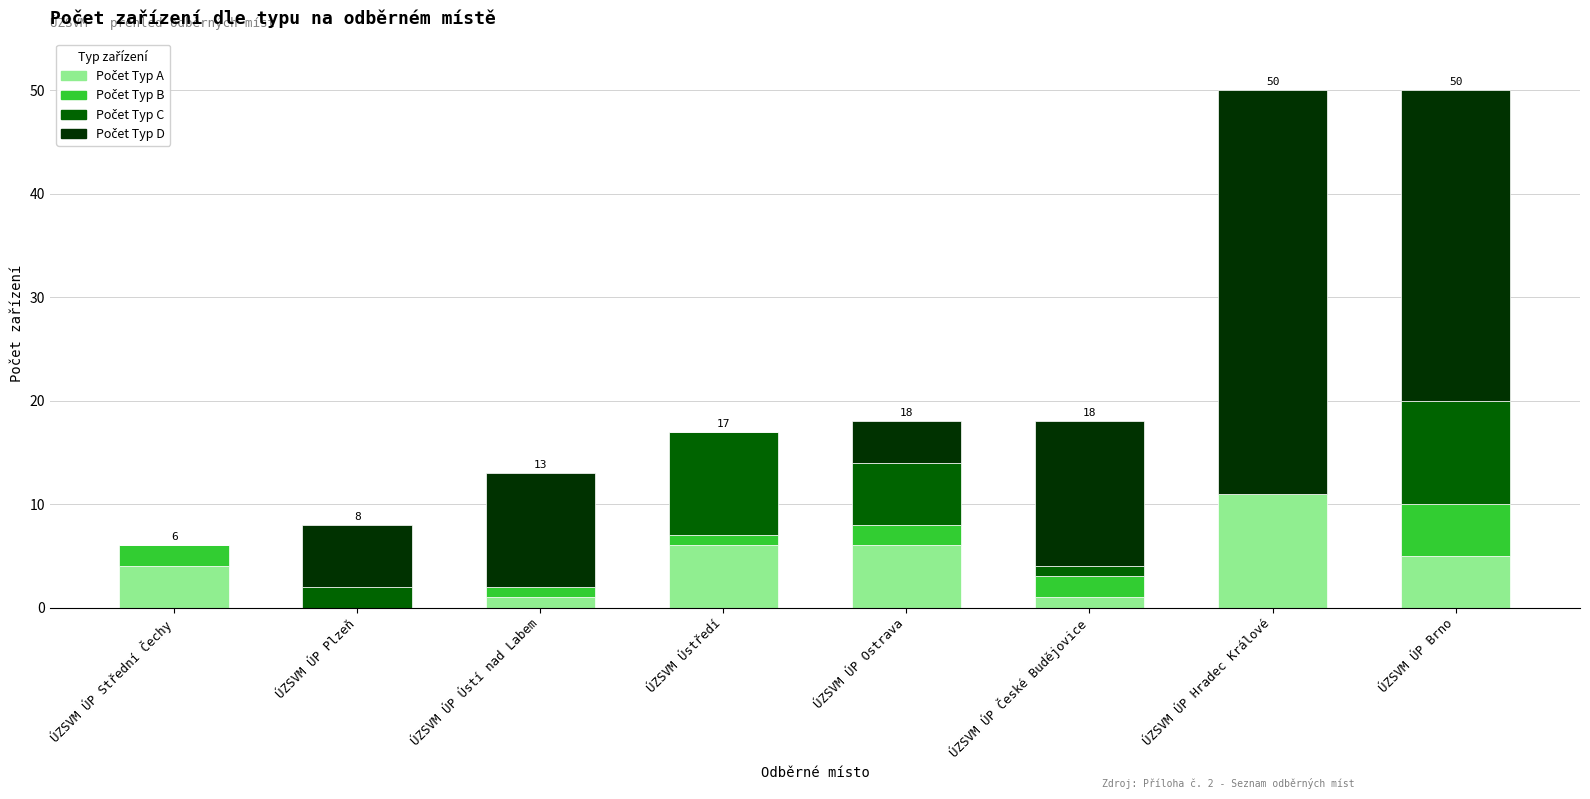

What is the total value across all series at ÚZSVM ÚP Plzeň?

8